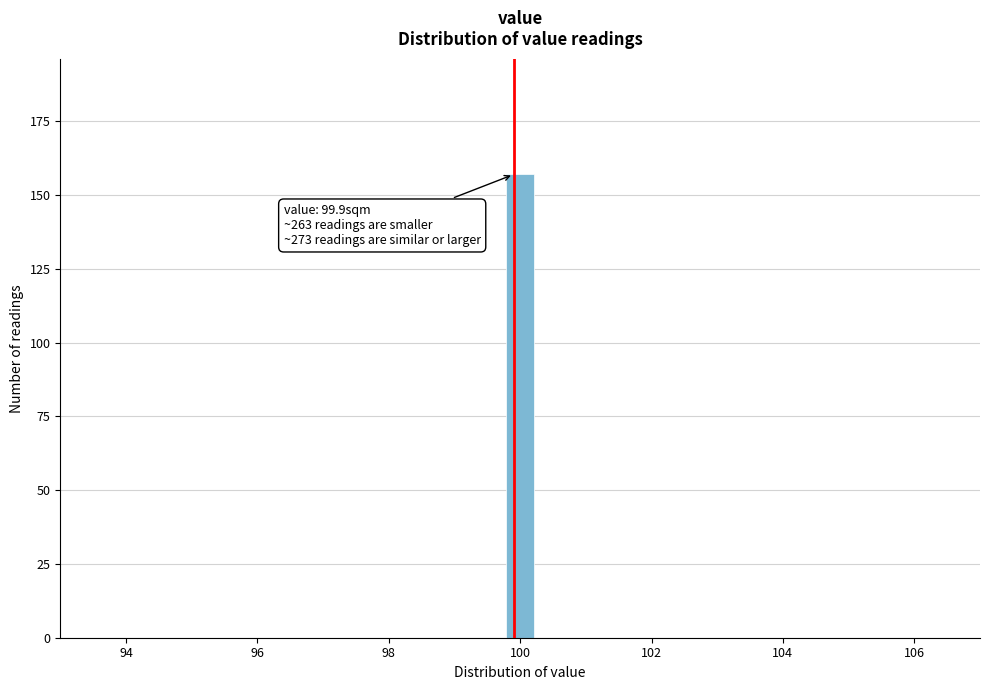

Around what value on the x-axis is the tallest bar? Give the approximate position of its centre, as read against the axis.

100.0